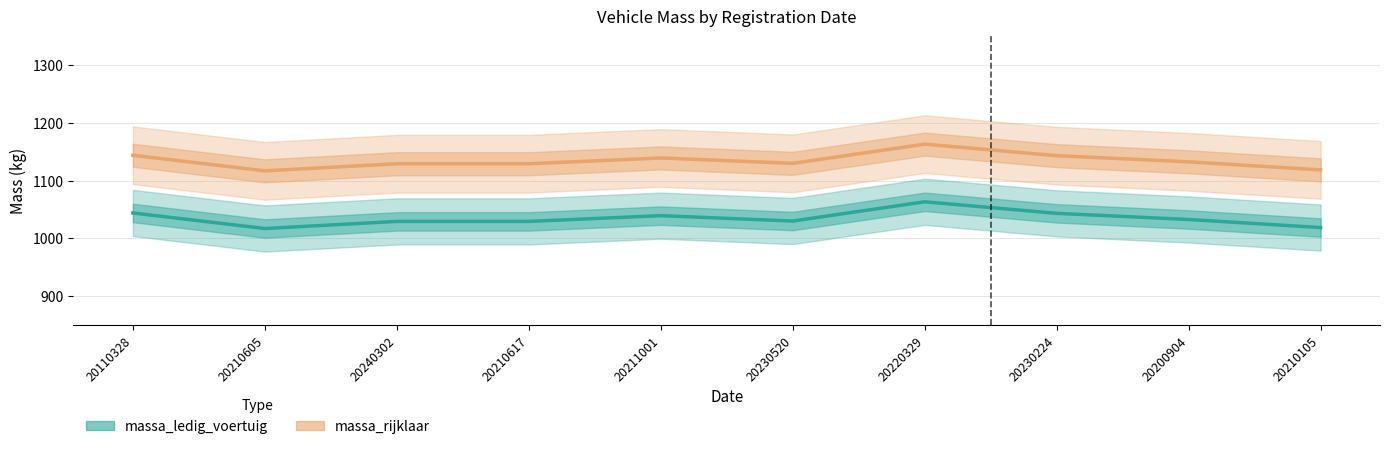

The value of massa_rijklaar at 20220329 is 1163.3. True or false?

True